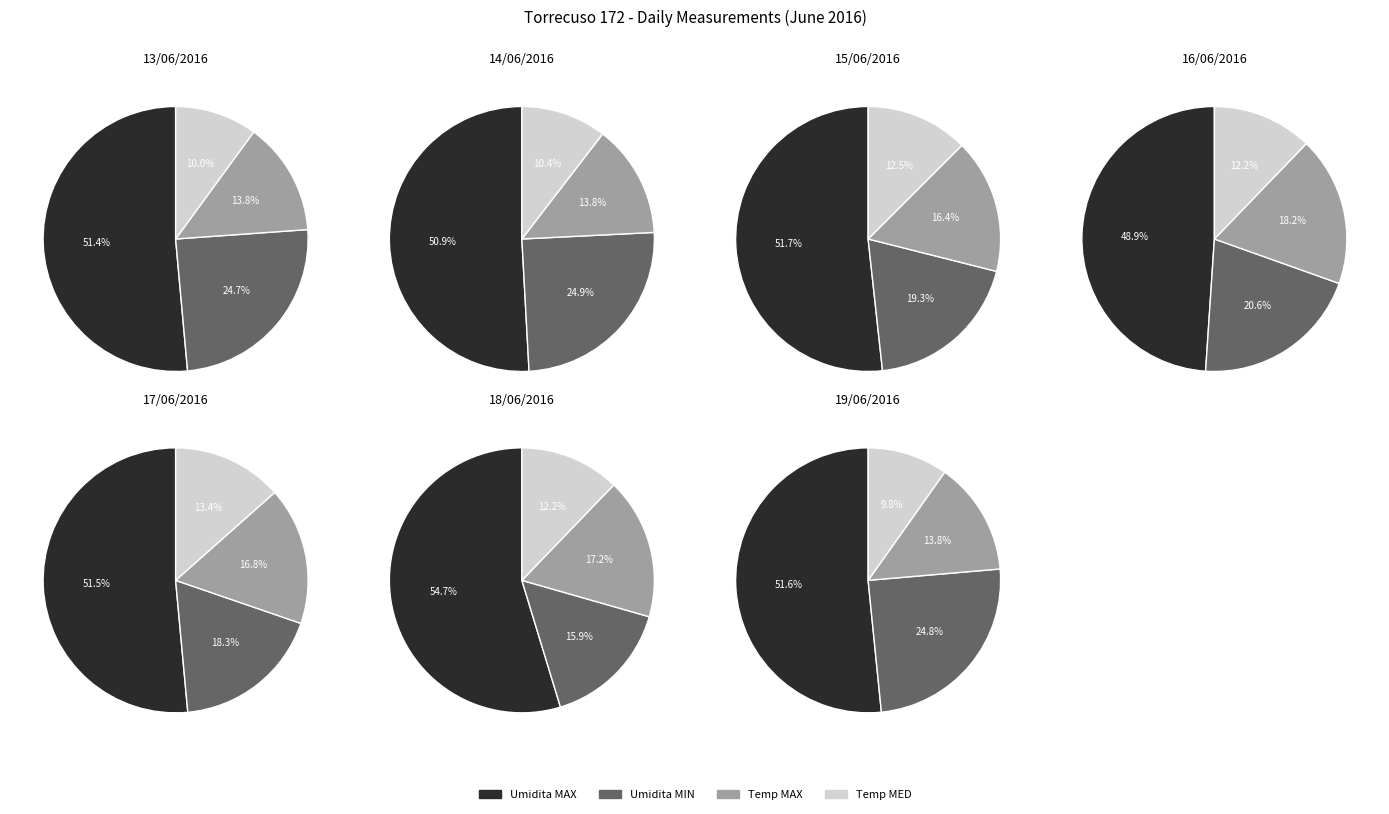

Do 19/06/2016 and 18/06/2016 together represent more than half of the pie?

No